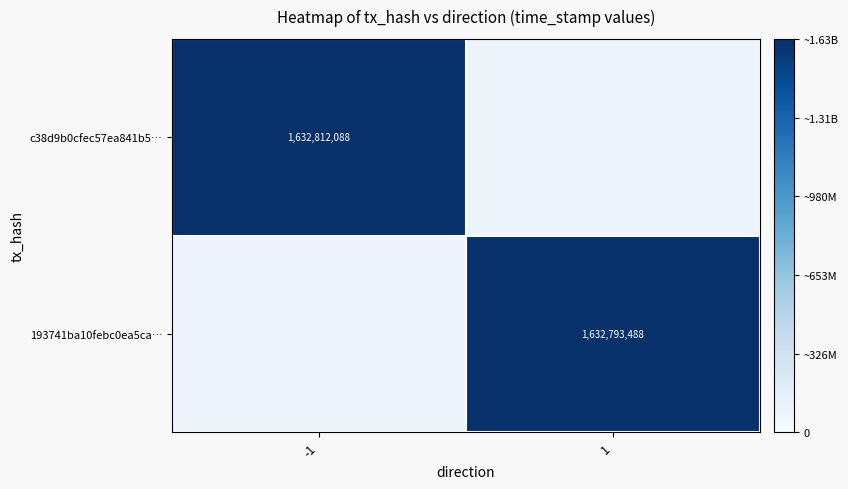

The value of 193741ba10febc0ea5ca… at 1 is 2885228132. True or false?

False